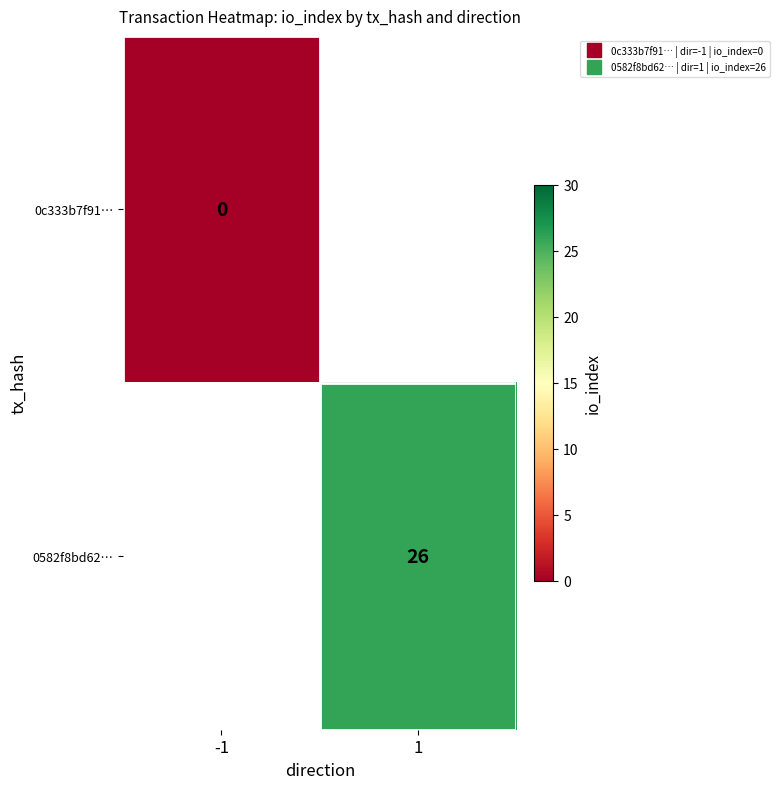

How many series are shown in this chart?

2